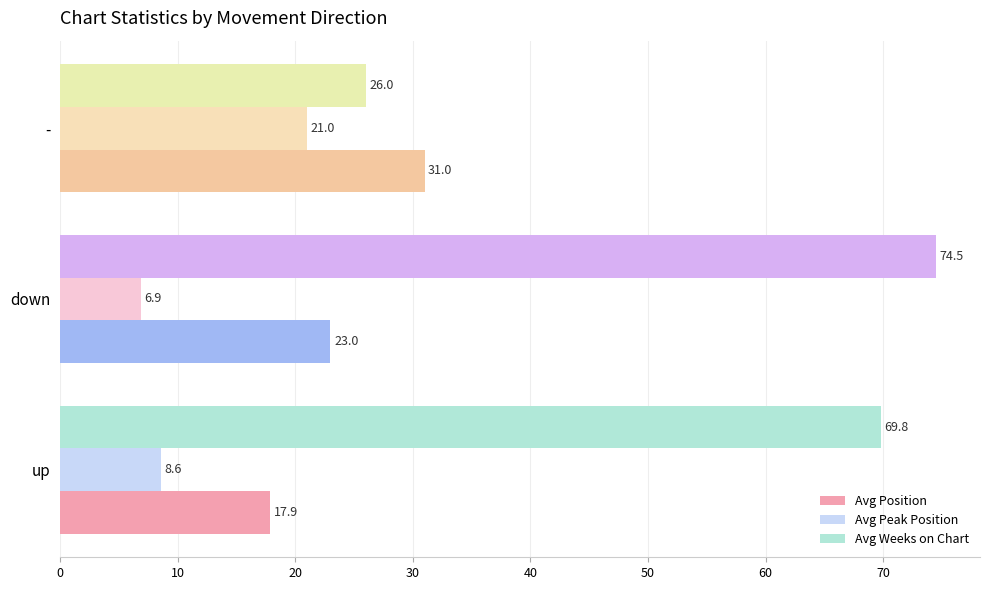

The Avg Weeks on Chart series shows 69.8 at up. True or false?

True